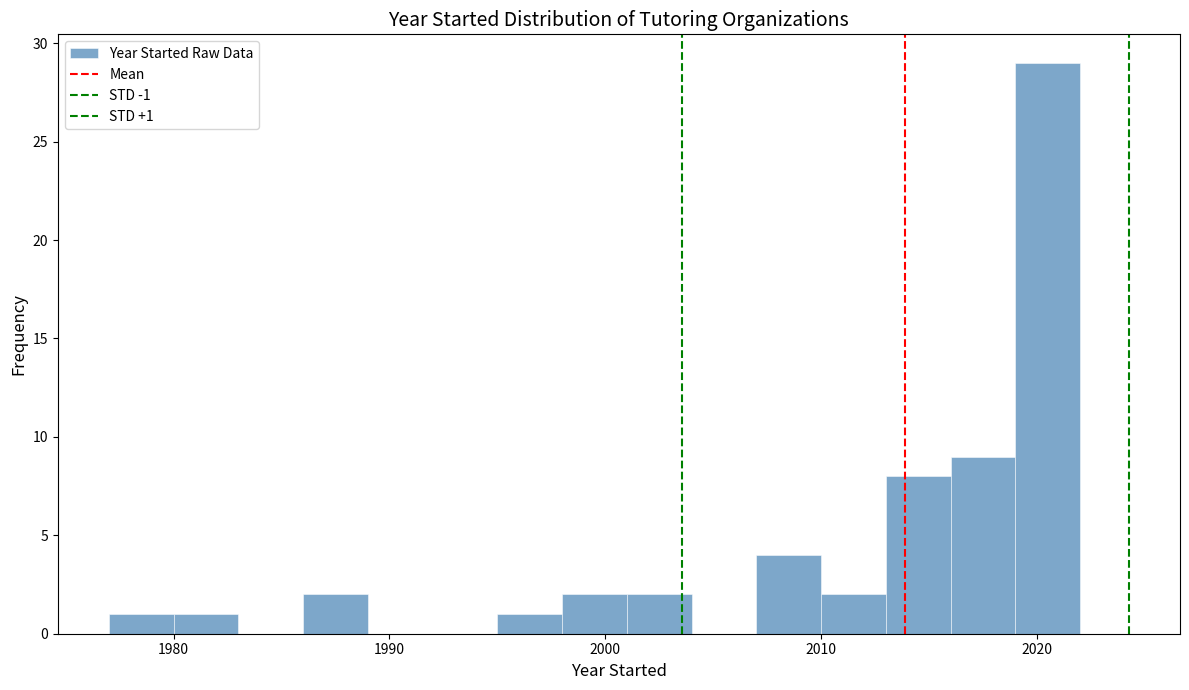

Read against the x-axis, roughly where is the centre of the tallest bar?

2021